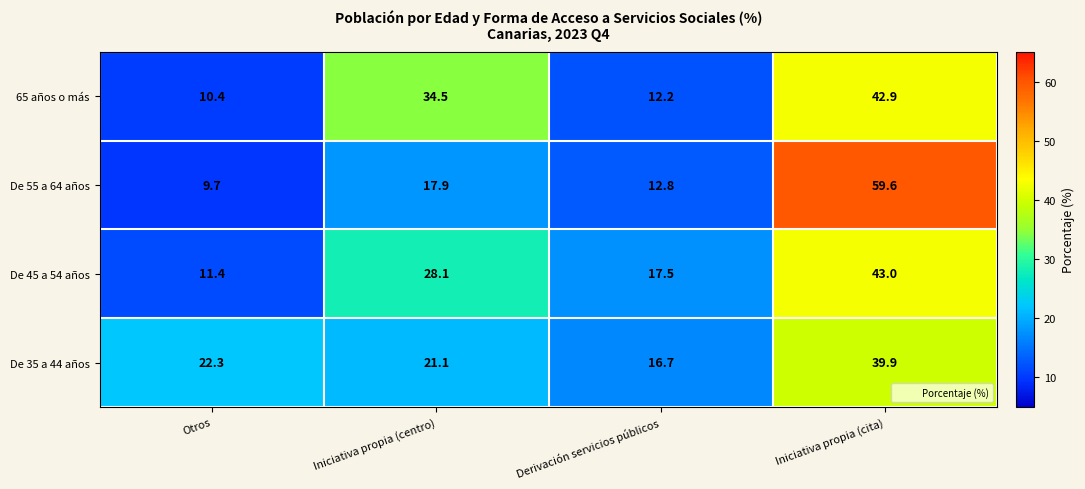

True or false: De 35 a 44 años has a value of 39.9 at Iniciativa propia (cita).

True